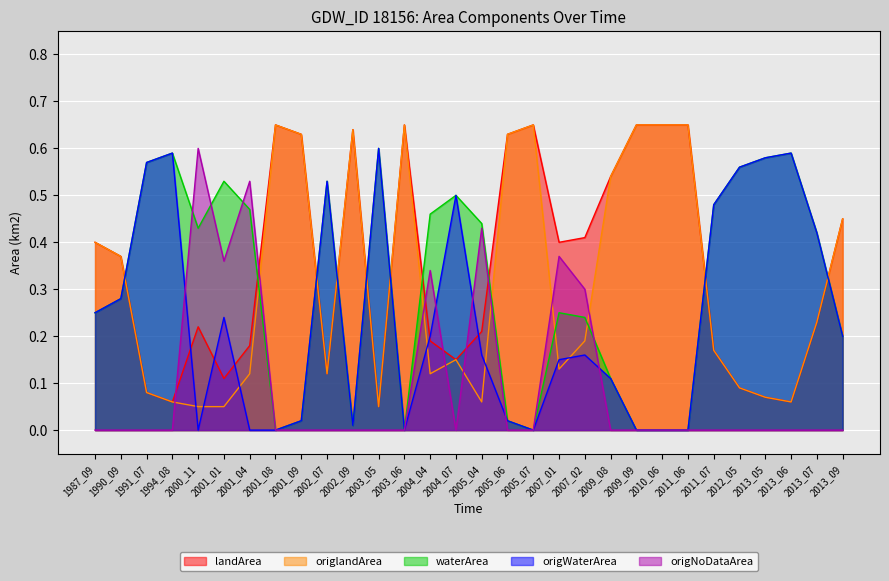

What is the sum of all origWaterArea values?

7.2